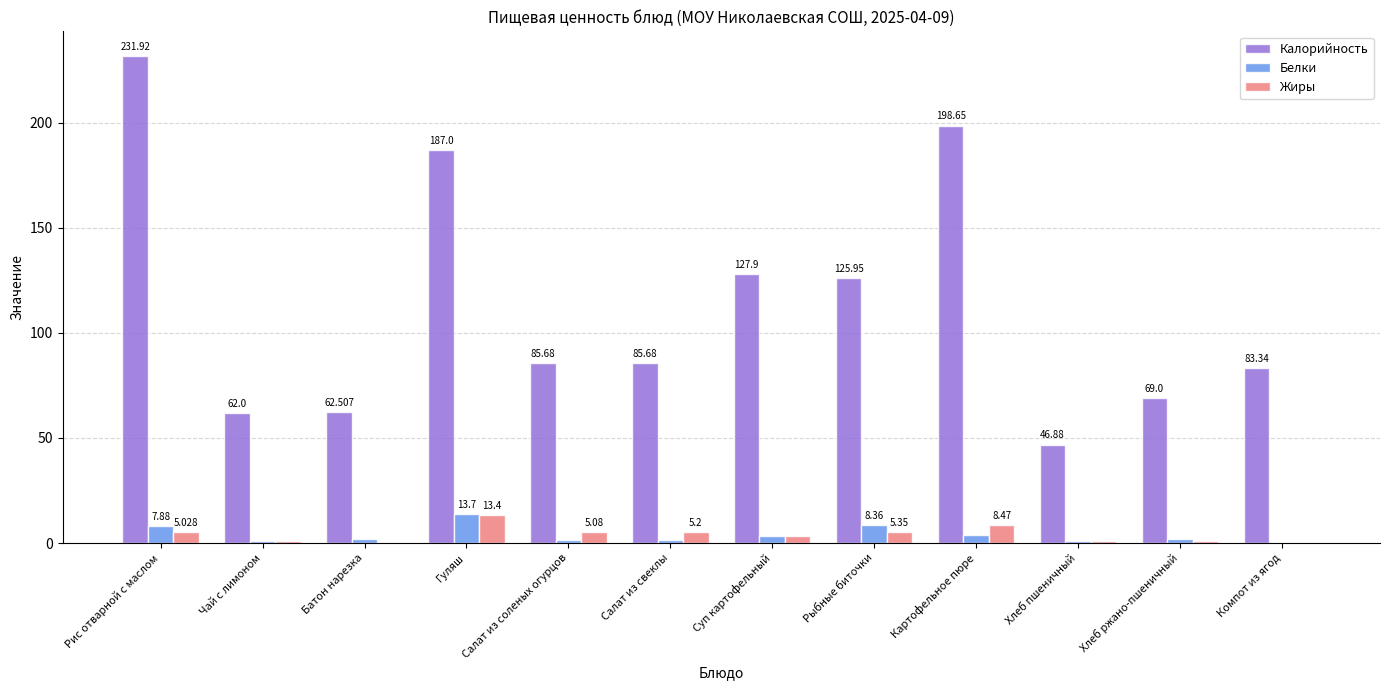

Is the value of Жиры at Салат из свеклы greater than the value of Белки at Рис отварной с маслом?

No